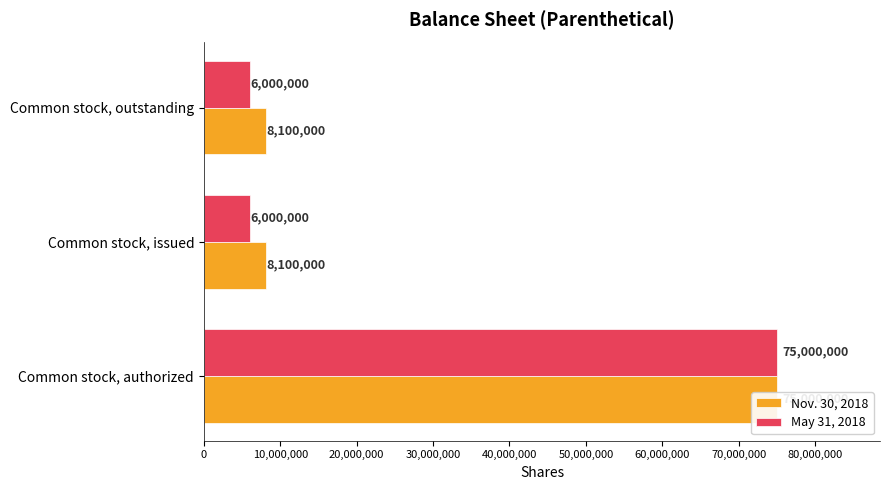

The May 31, 2018 series shows 2524531 at 10,000,000. True or false?

False